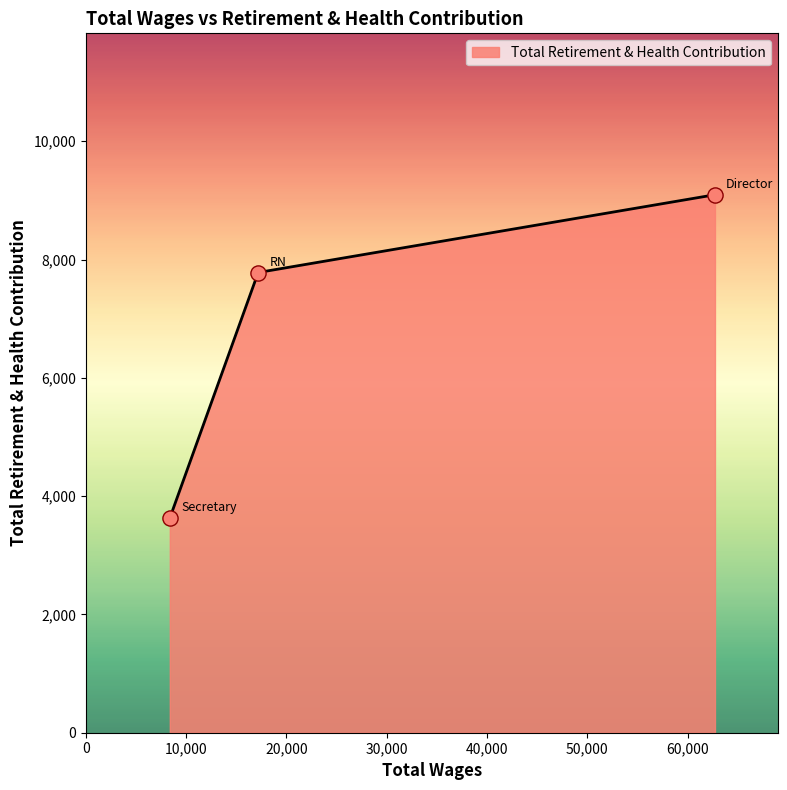

What is the sum of all values?

20506